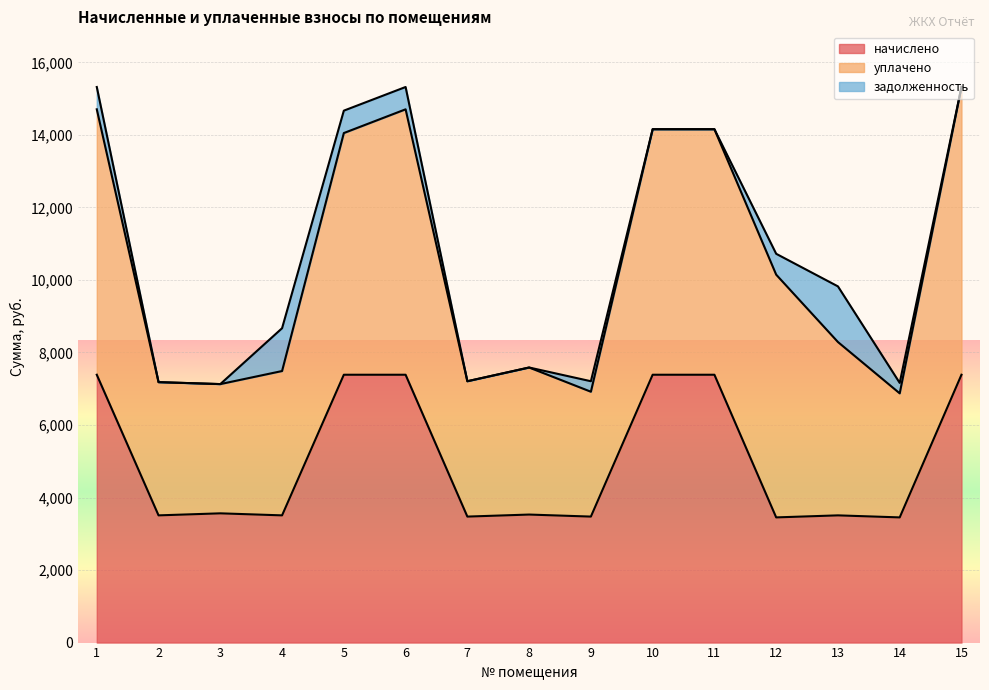

What is the spread (max minus min) of values at 7?

3732.7